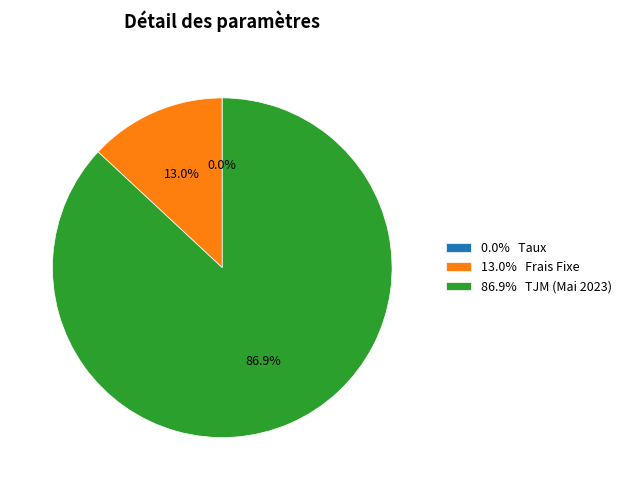

Between 86.9% TJM (Mai 2023) and 13.0% Frais Fixe, which is larger?

86.9% TJM (Mai 2023)